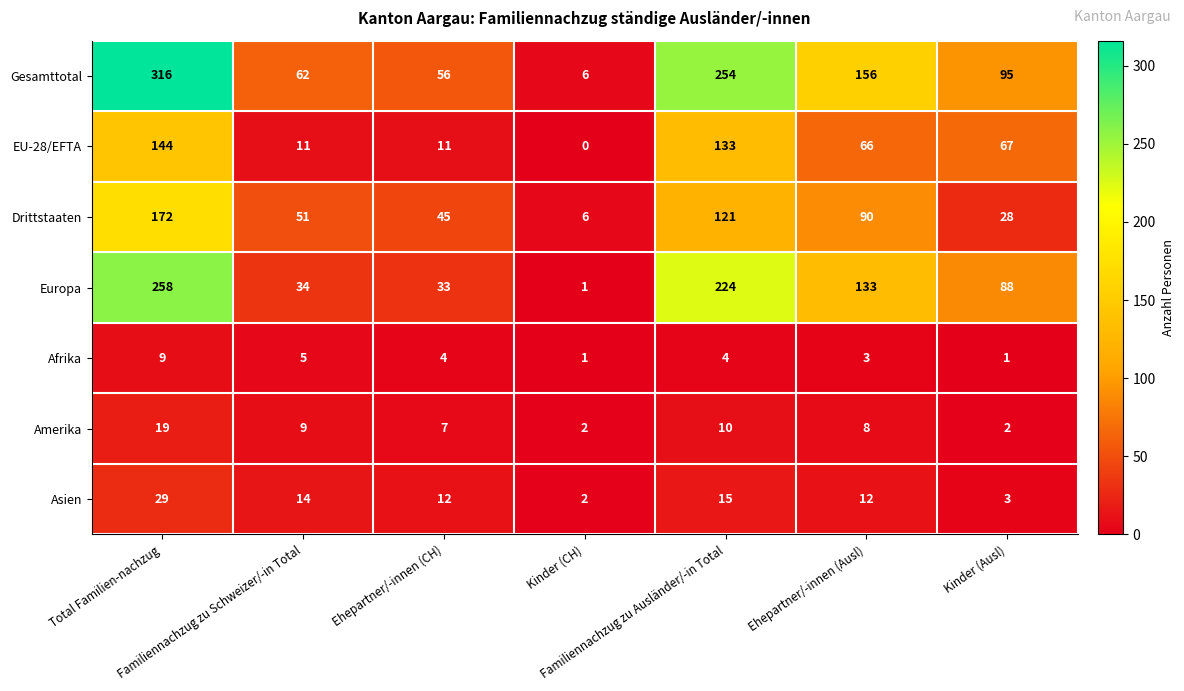

What is the difference between the second highest and minimum values in the EU-28/EFTA series?

133